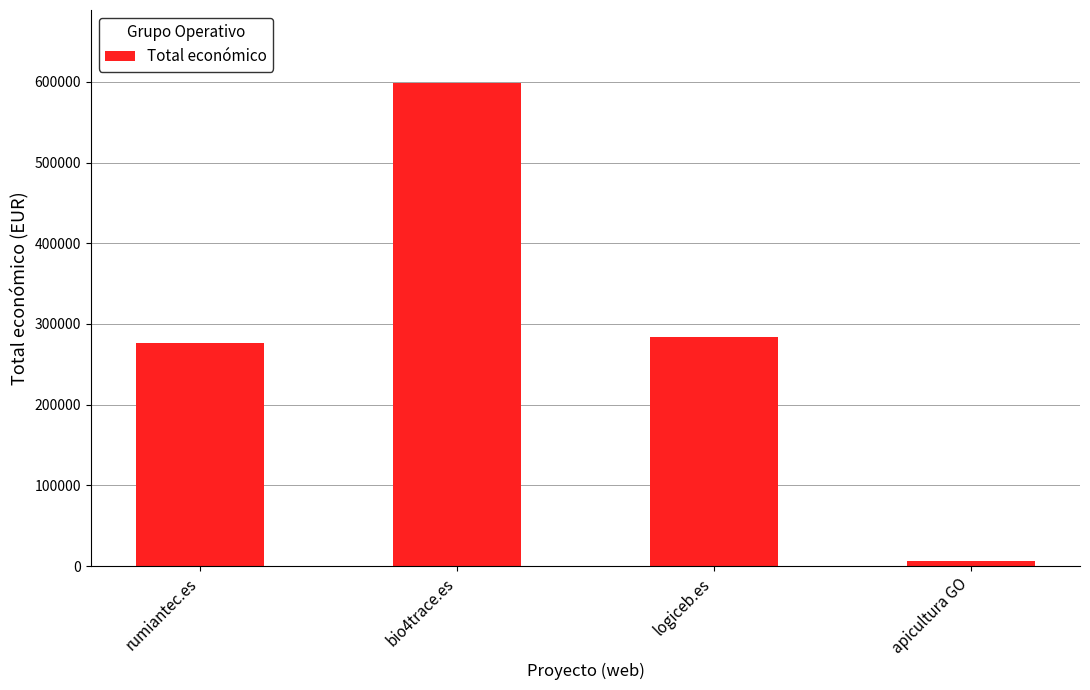

What is the change in value from logiceb.es to apicultura GO?

-277527